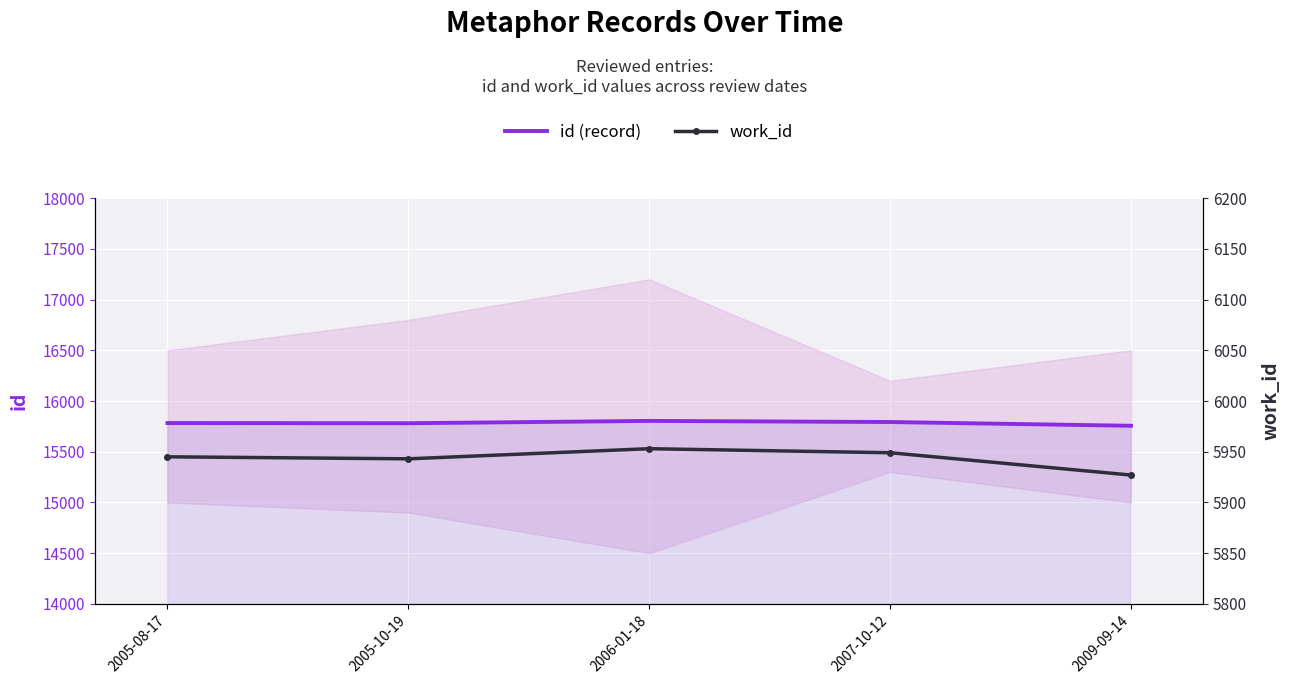

The id (record) series shows 3171 at 2005-08-17. True or false?

False